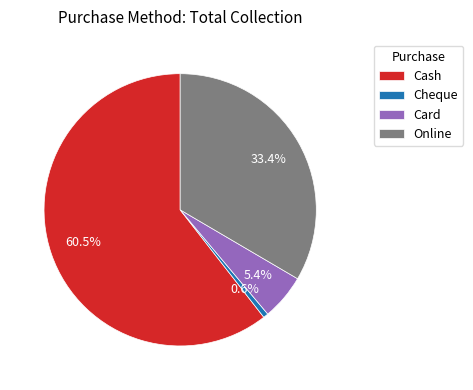

Approximately how many times larger is the value at Online compared to Cash?

0.6